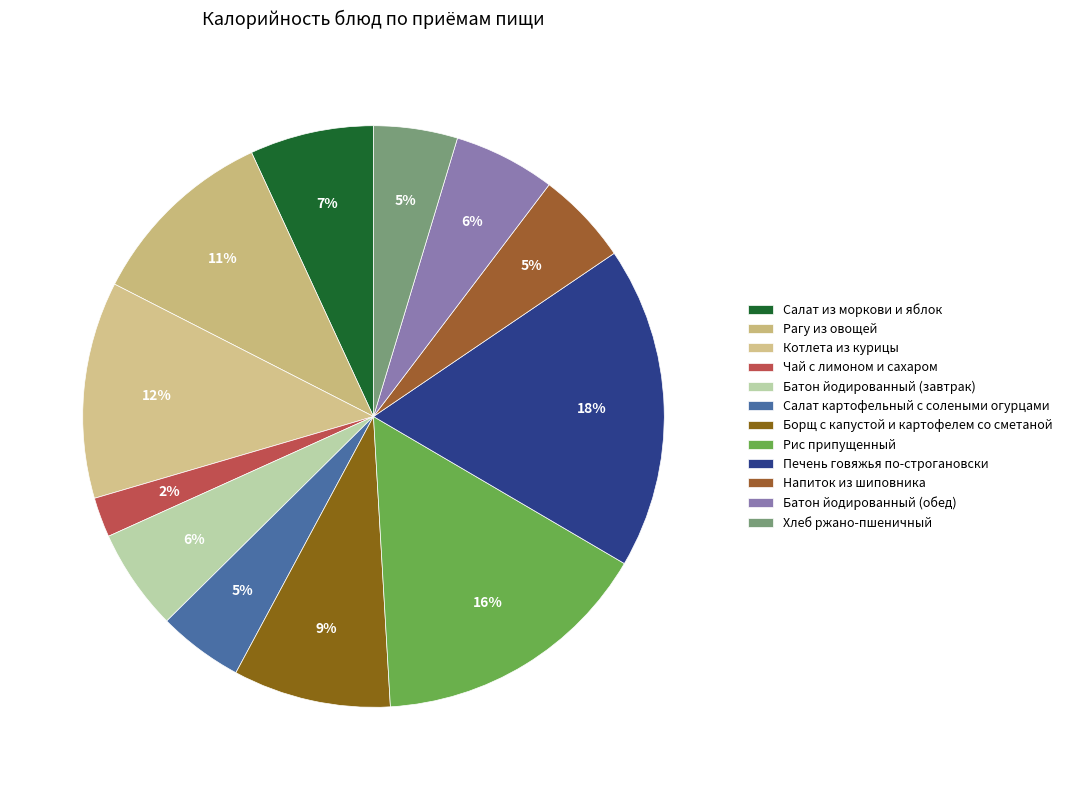

Which has a higher value, Котлета из курицы or Печень говяжья по-строгановски?

Печень говяжья по-строгановски